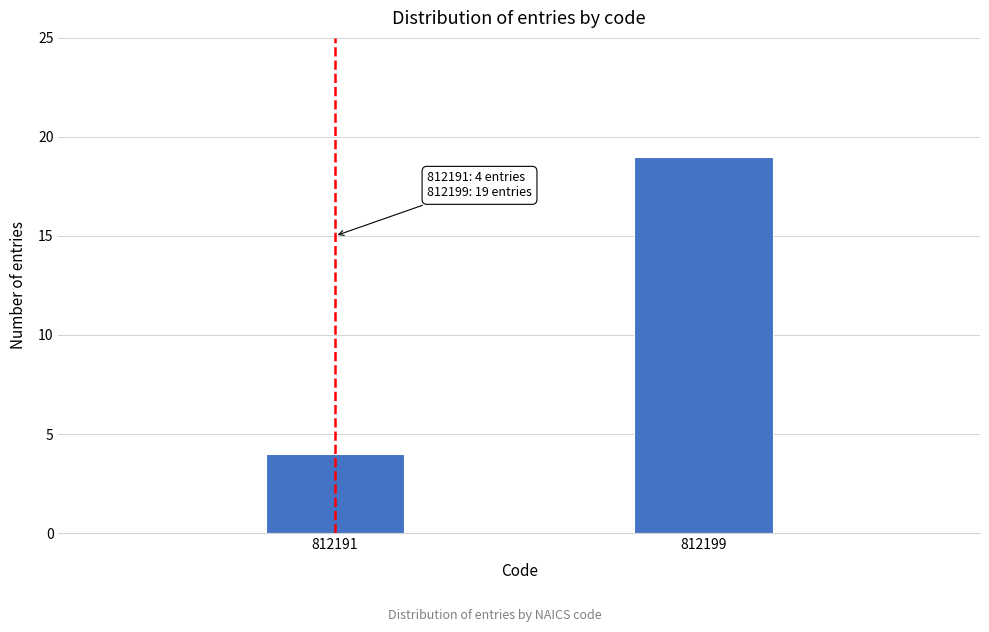

Reading right to left, list all the values displayed in this chart.

19	4